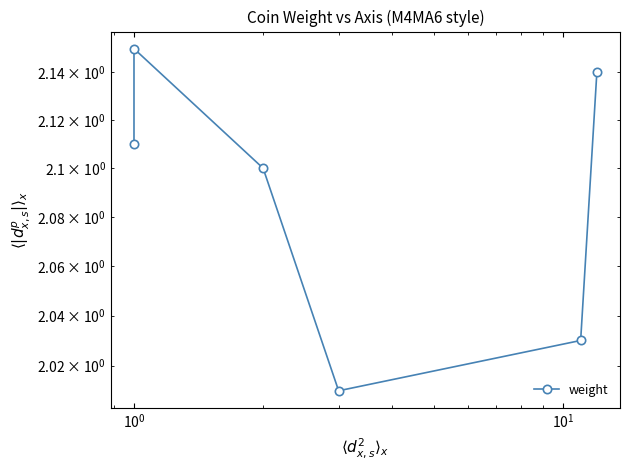

How many points are lower than both their immediate neighbors (excluding endpoints)?

1